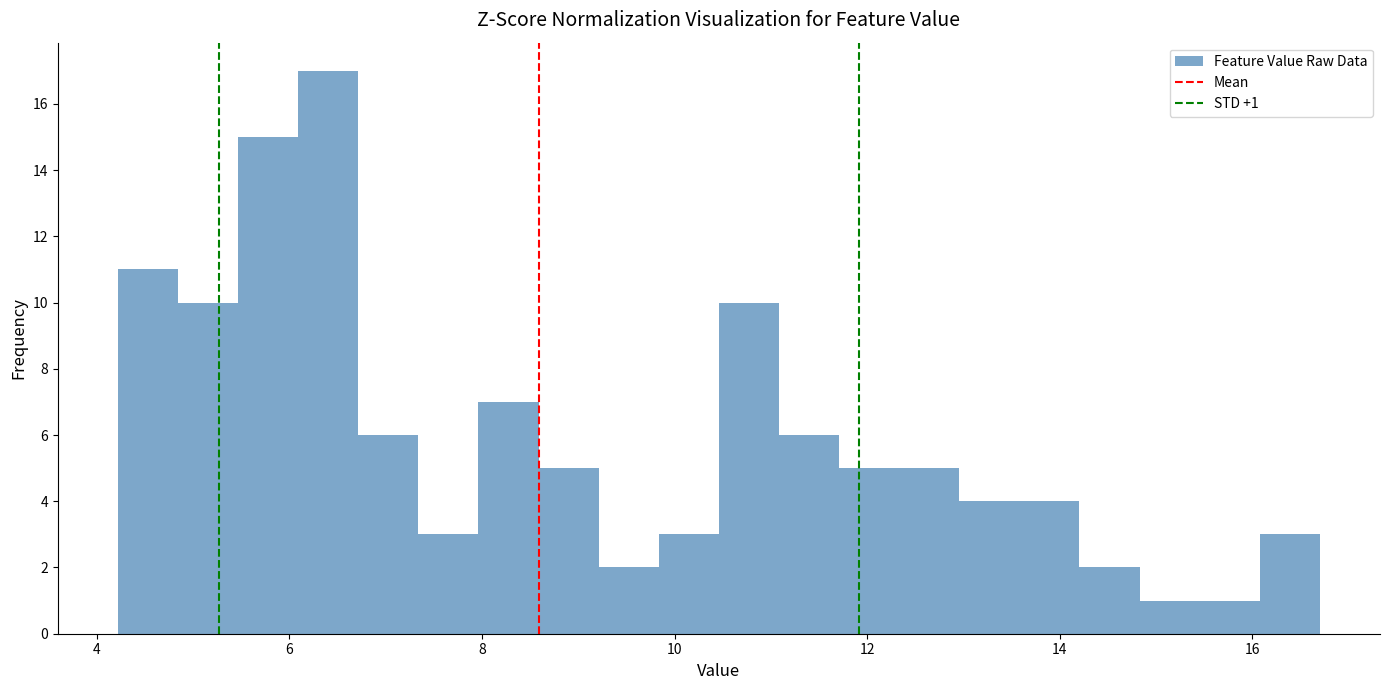

Read against the x-axis, roughly where is the centre of the tallest bar?

6.4